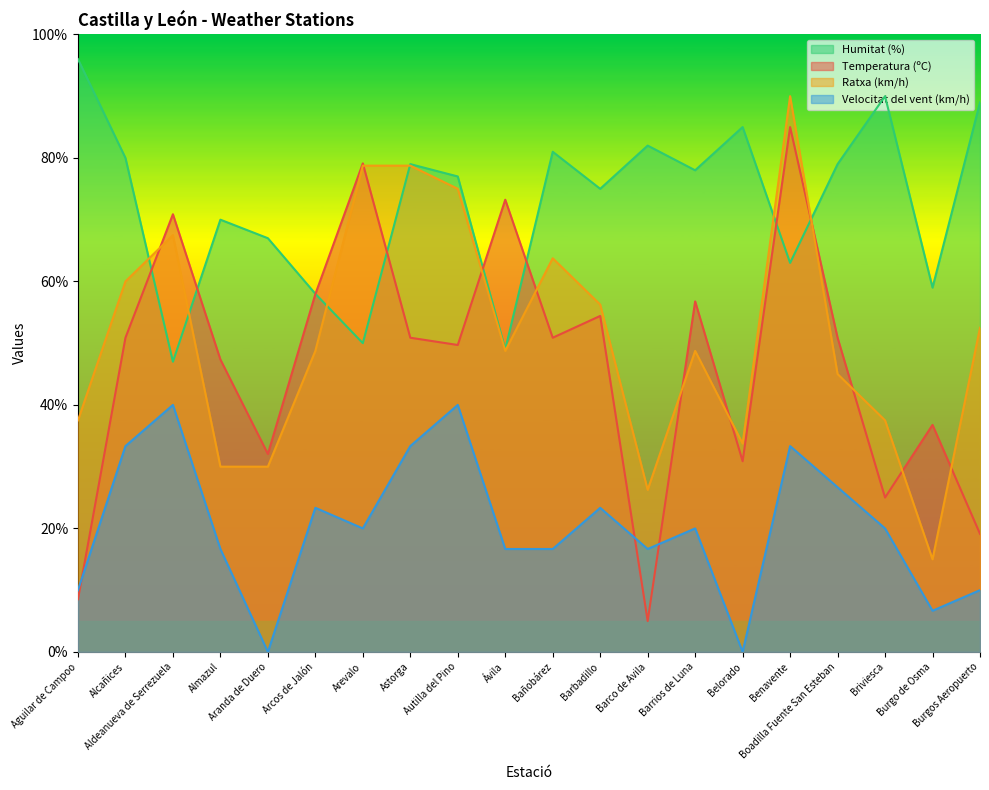

How many lines are shown in the chart?

4